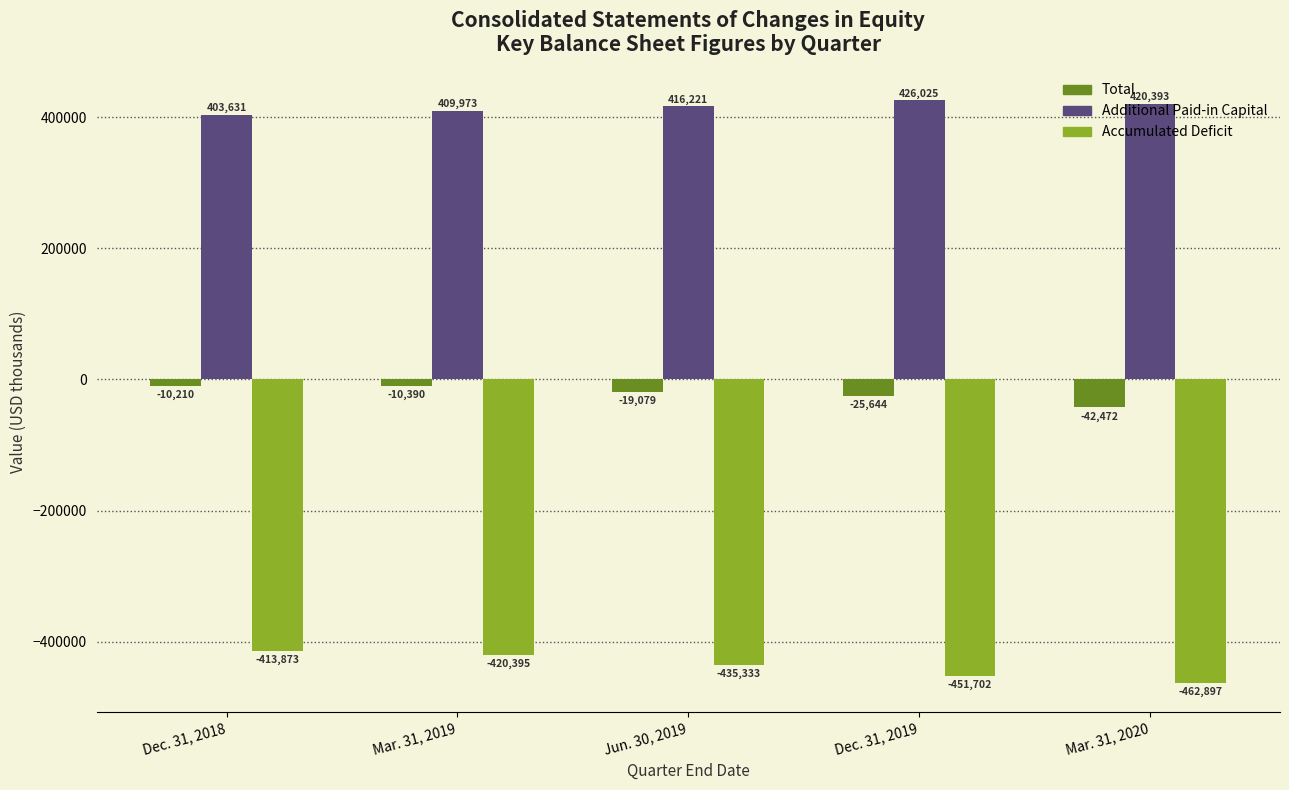

What is the total value across all series at Dec. 31, 2018?

-20452